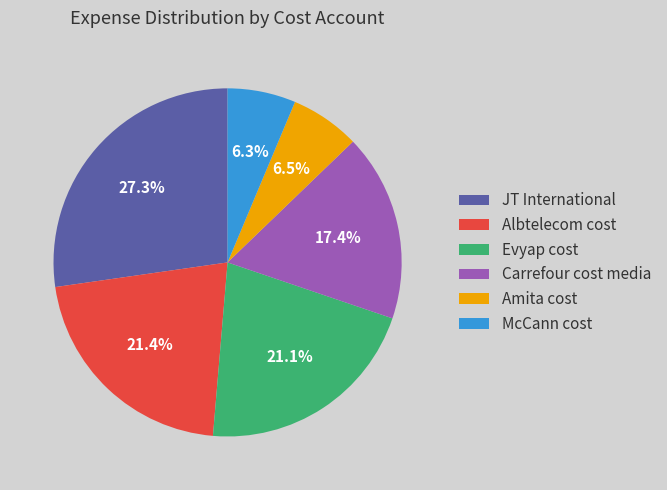

To the nearest percent, what portion does Carrefour cost media represent?

17%